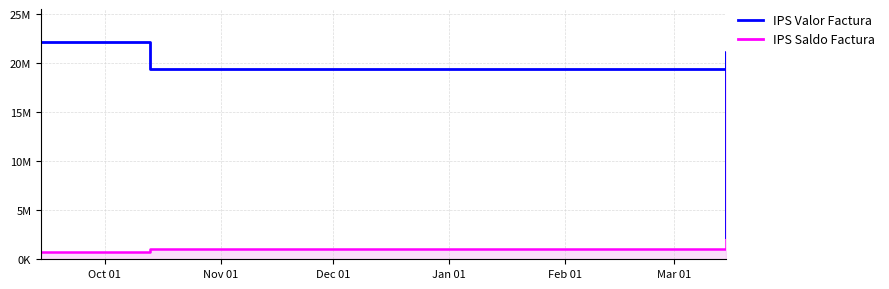

What is the difference between the highest and lowest values at Nov 01?

18399383